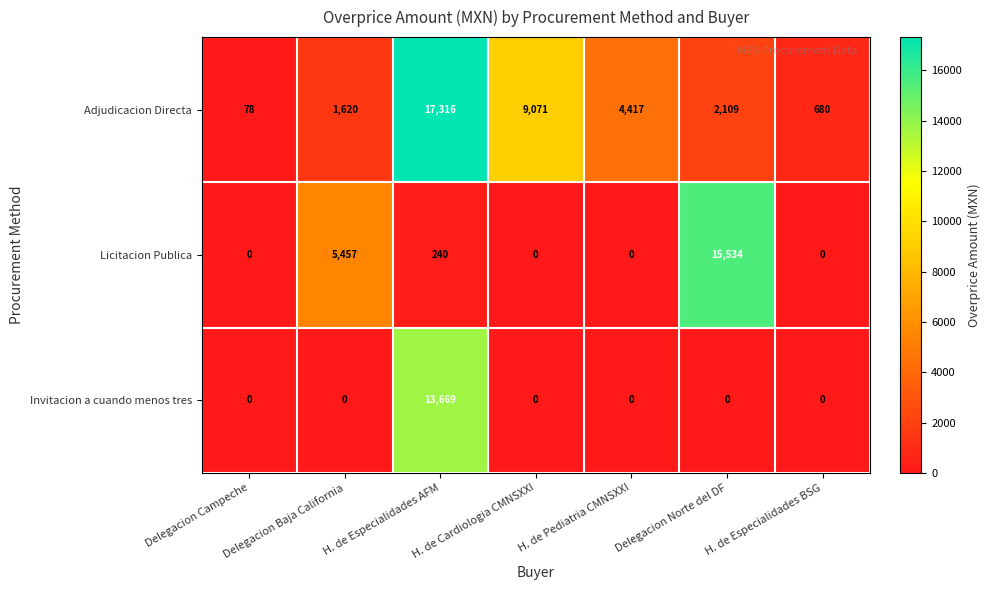

Which category has the lowest value in the Adjudicacion Directa series?

Delegacion Campeche